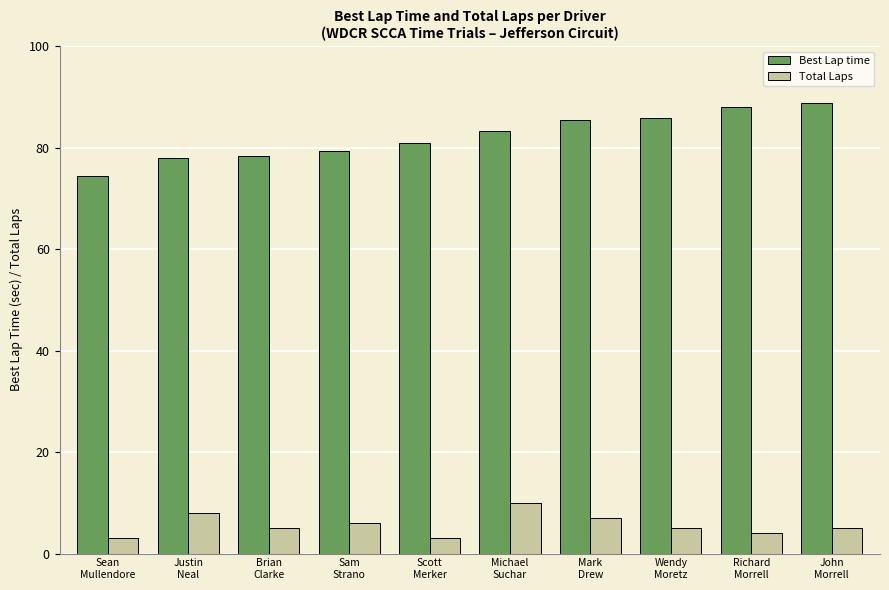

Which series has the largest range (max minus min)?

Best Lap time